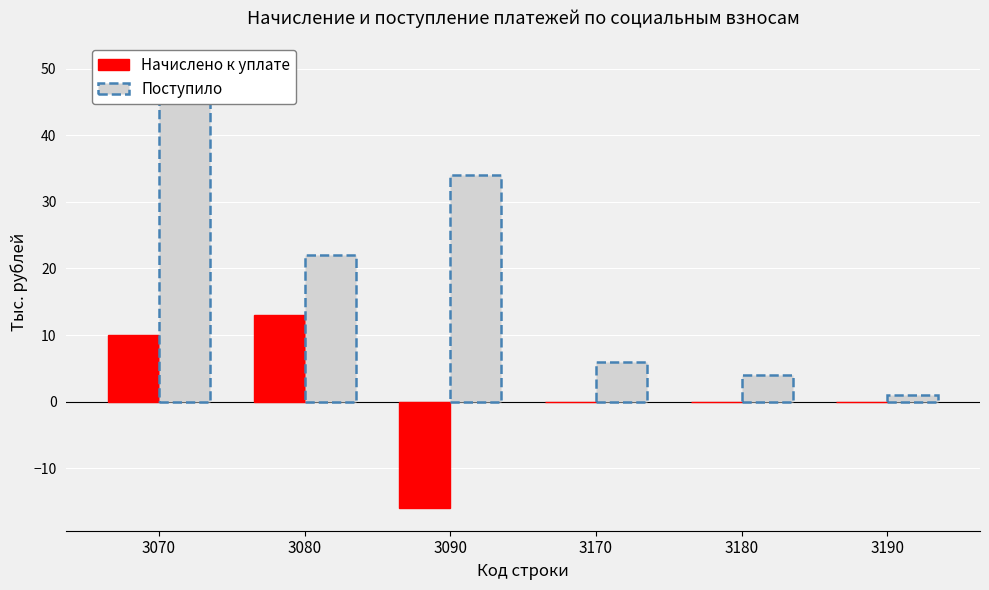

Reading left to right, what are all the values shown in this chart?

Начислено к уплате: 3070=10	3080=13	3090=-16	3170=0	3180=0	3190=0
Поступило: 3070=52	3080=22	3090=34	3170=6	3180=4	3190=1